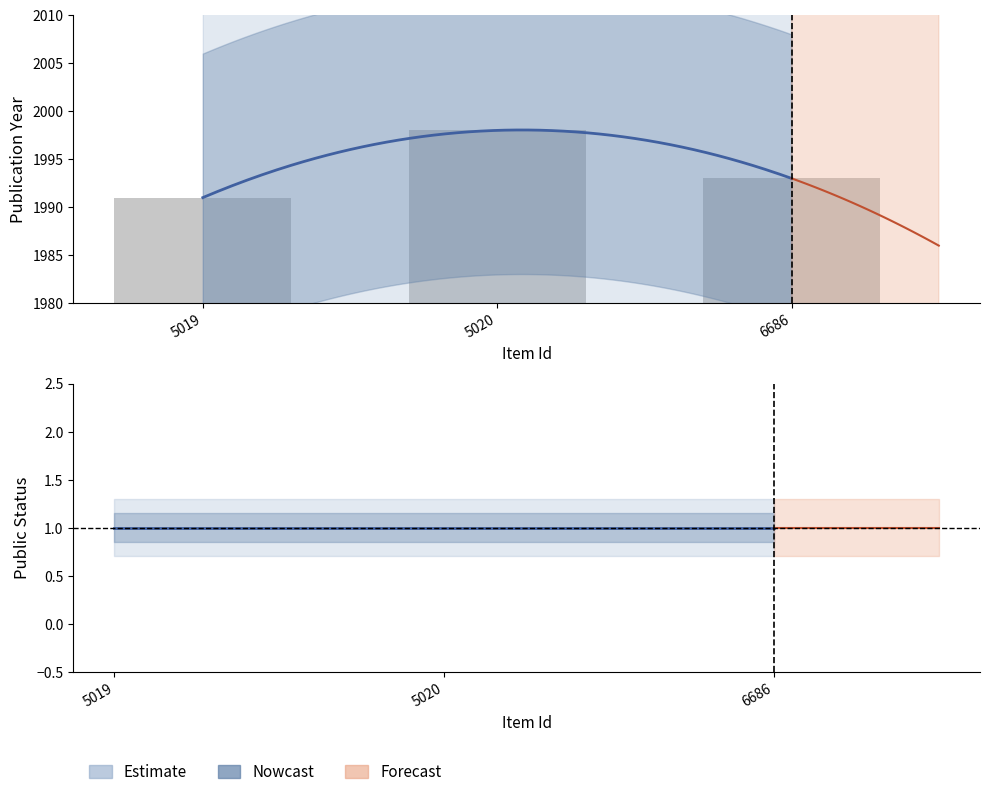

What is the change in value from 5019 to 6686?

+2